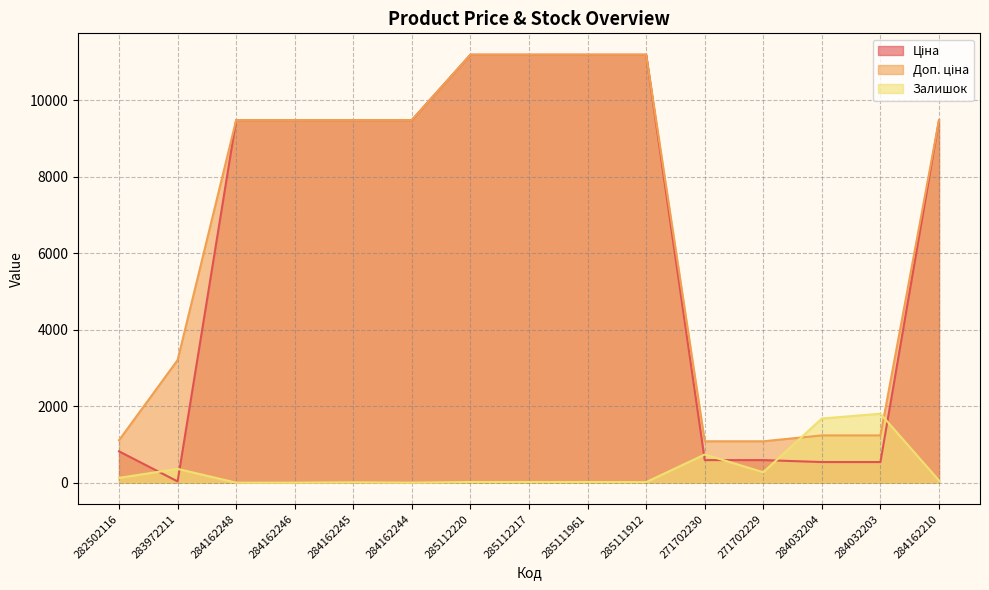

At which category is the sum across all series the highest?

285112220